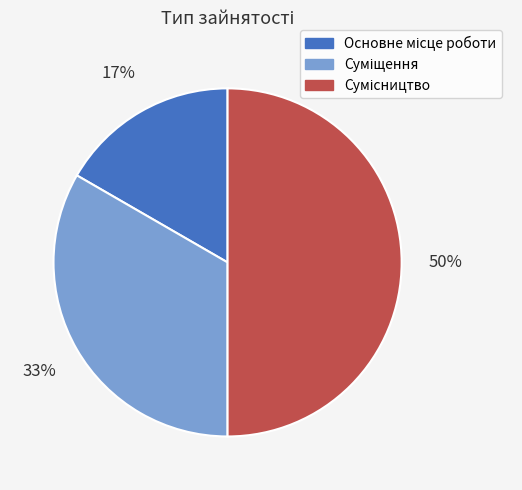

To the nearest percent, what is the average slice percentage?

33%